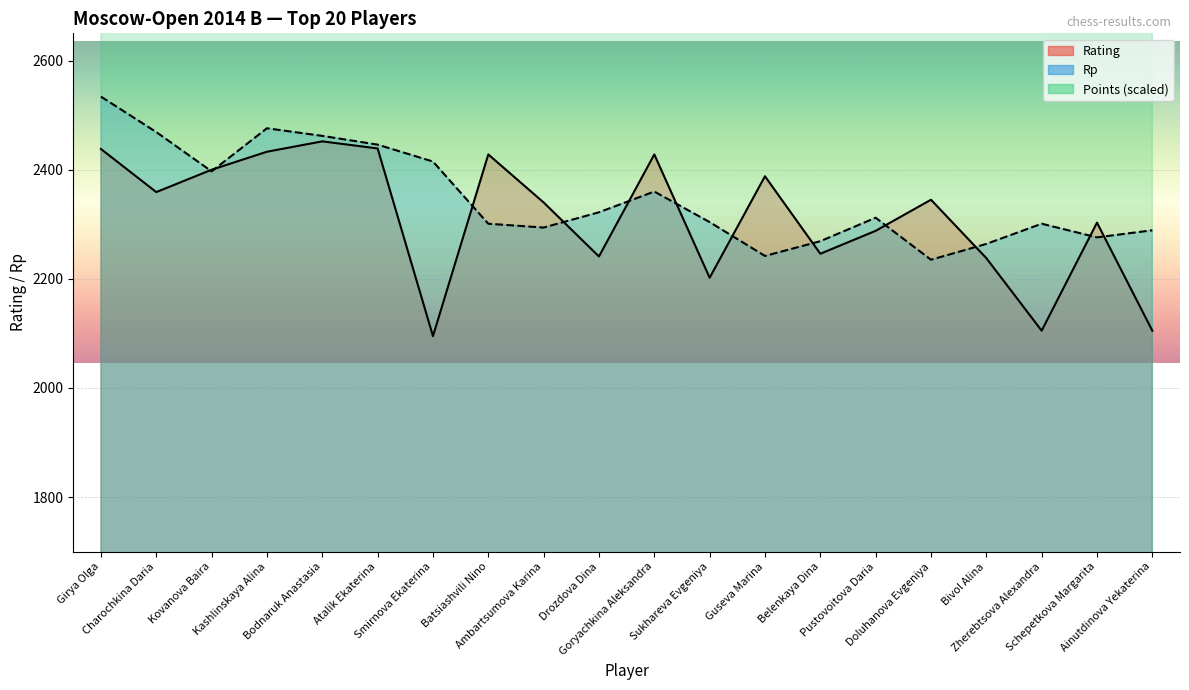

Is the value of Rp at Kashlinskaya Alina greater than the value of Points at Girya Olga?

No